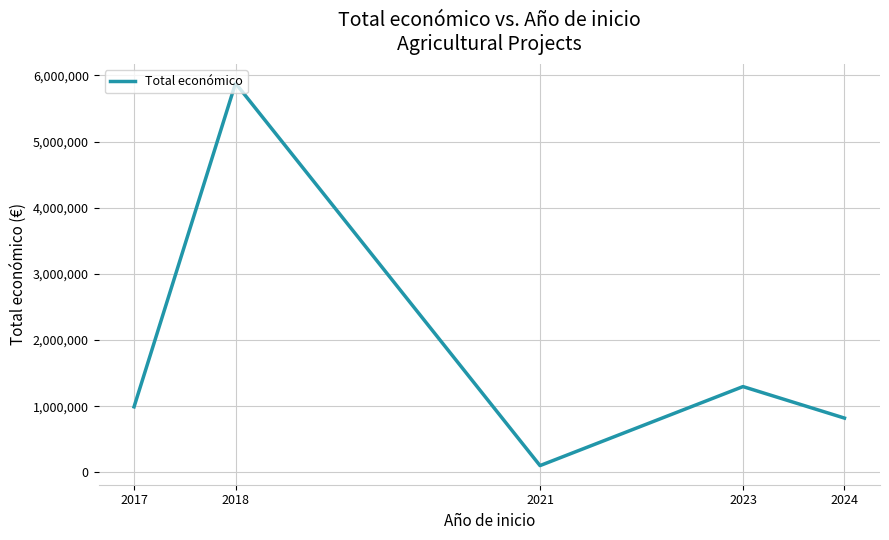

How many values are below 989973?

2